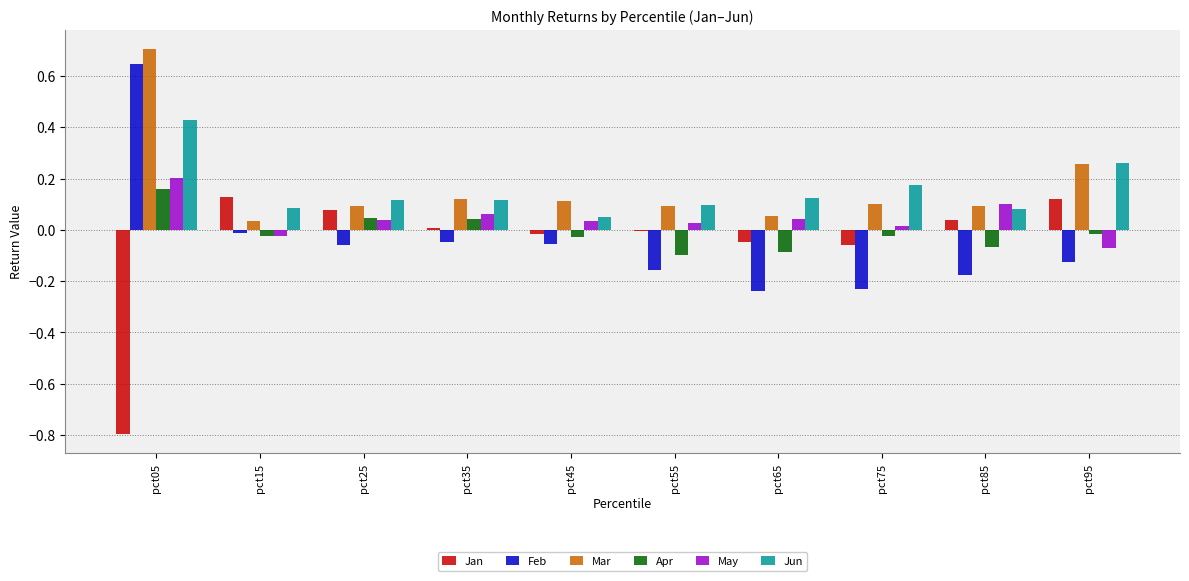

The Jun series shows 0.2 at pct35. True or false?

False